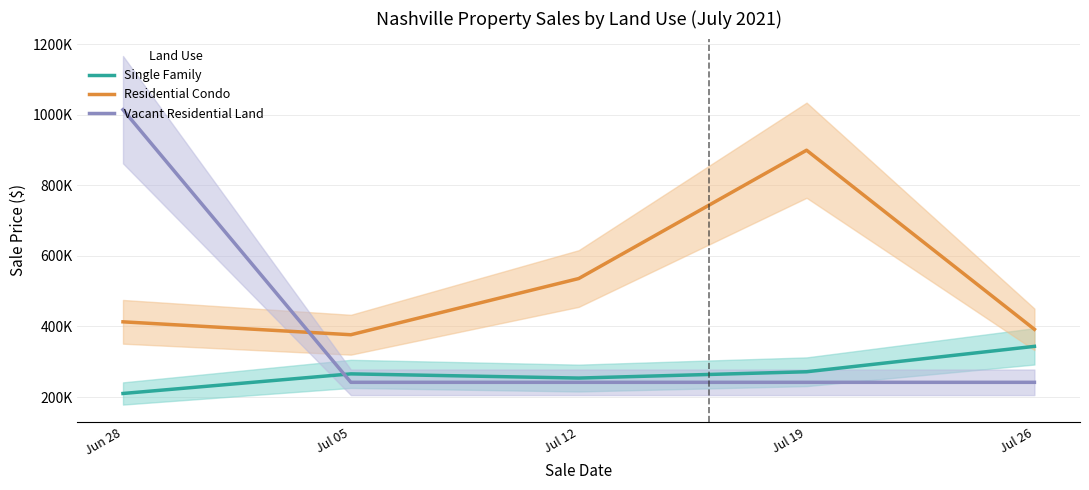

Which has a higher value, Jul 12 or Jul 19?

Jul 19